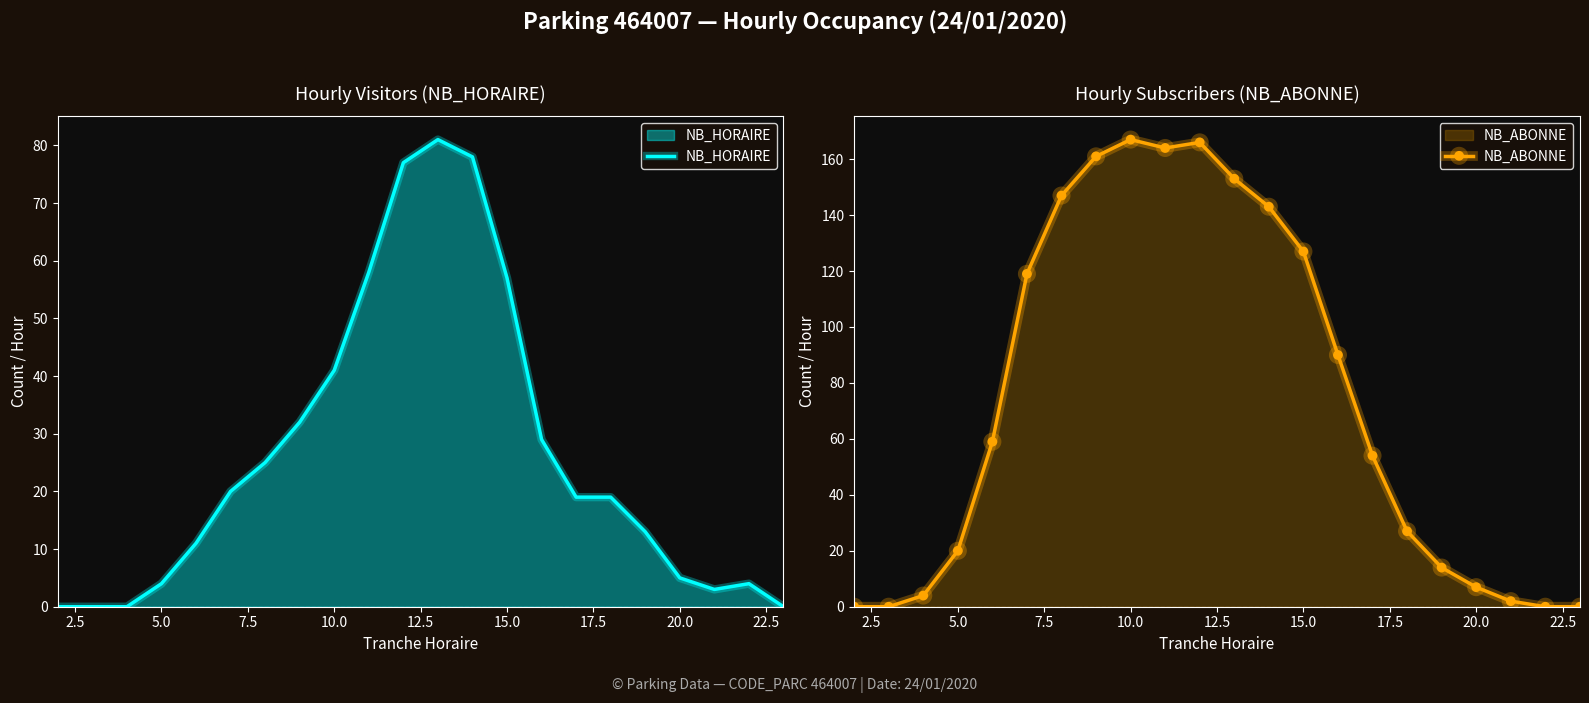

What is the average value of the NB_HORAIRE series?

26